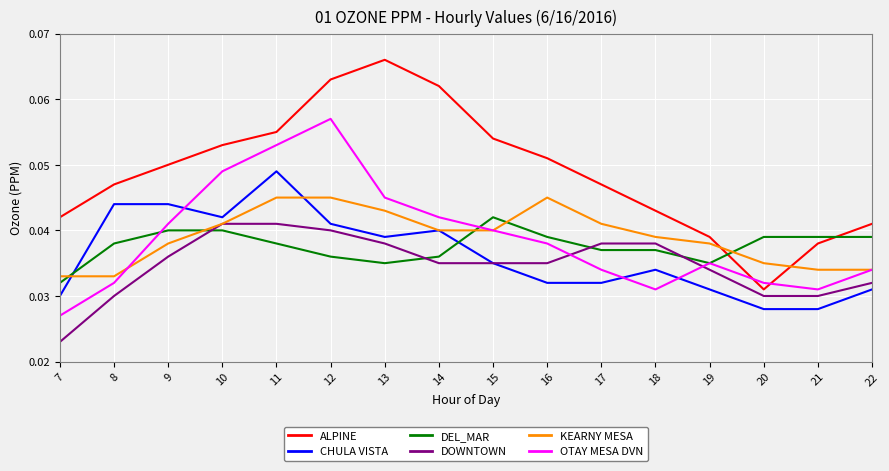

What is the total value across all series at 22?

0.2